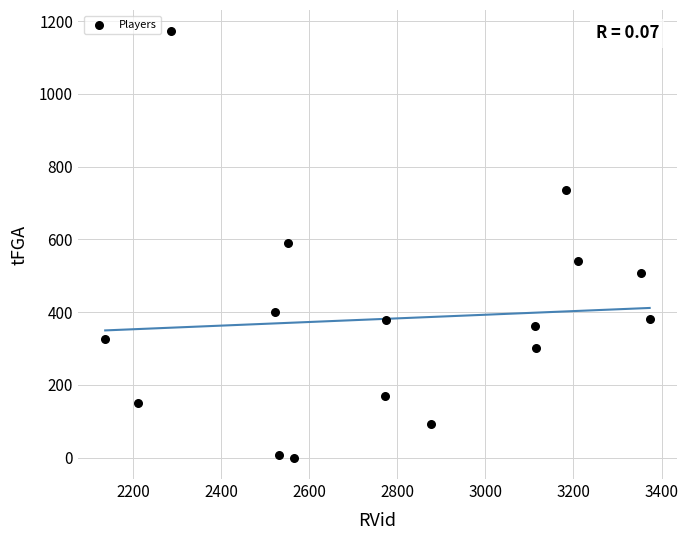

What is the range of Y values (max minus min)?

1172